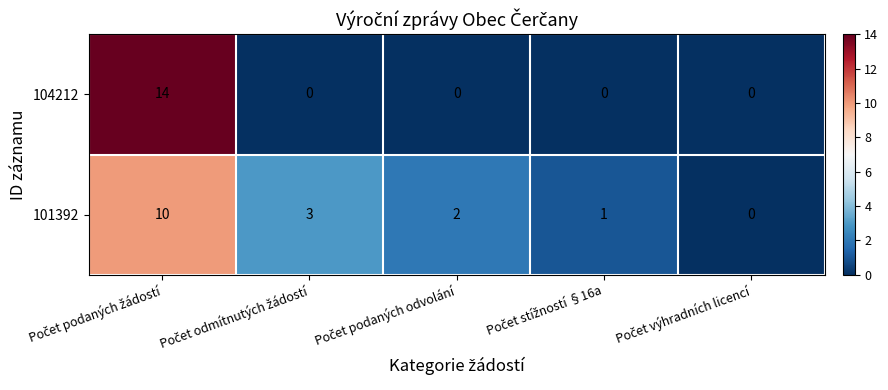

Which series has the widest spread of values?

104212